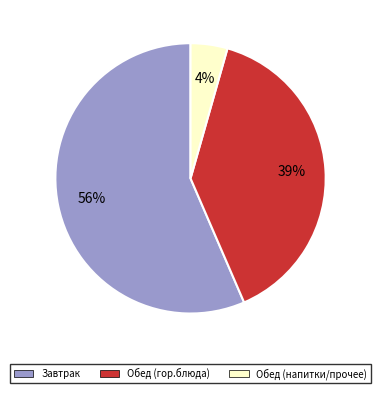

Is there a majority slice in this chart?

Yes